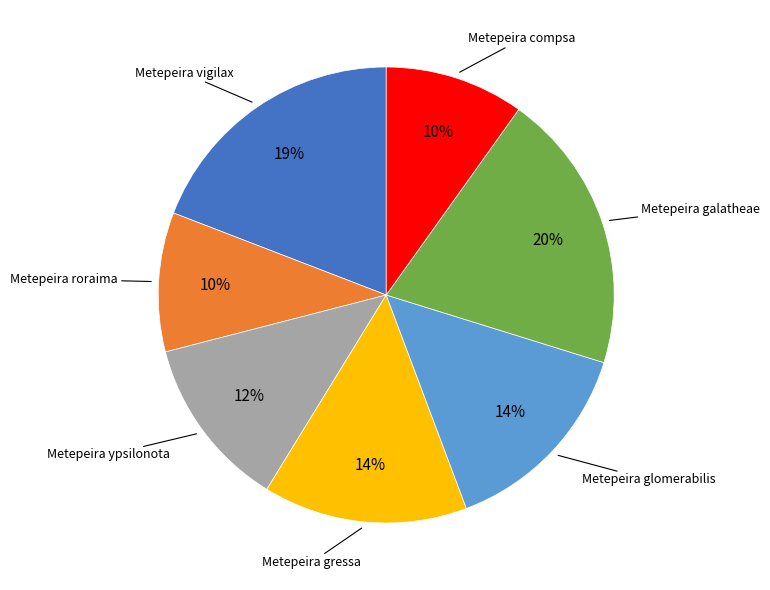

Count the number of slices in the pie.

7